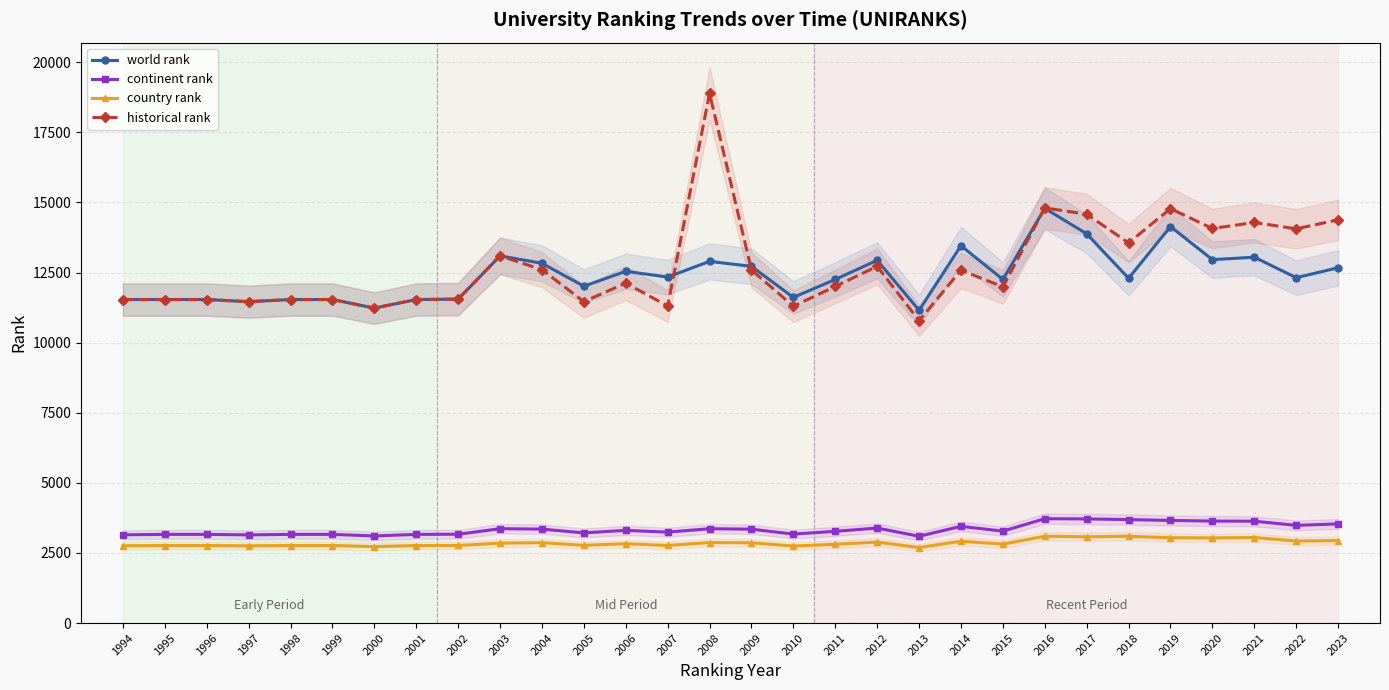

The country rank series shows 2764 at 1996. True or false?

True